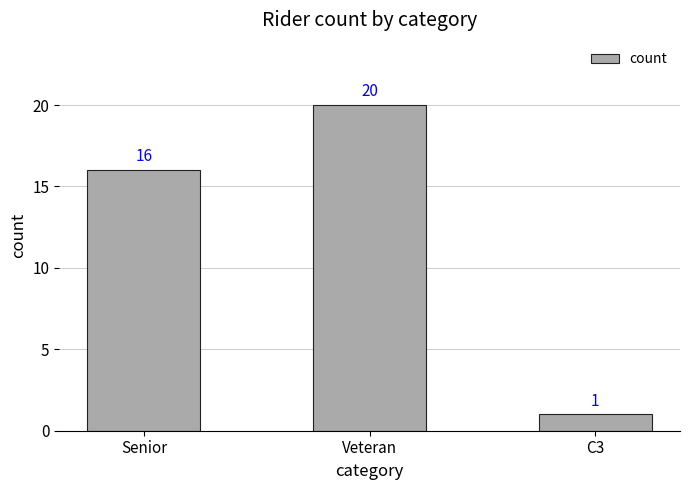

At which label is the value closest to 10?

Senior